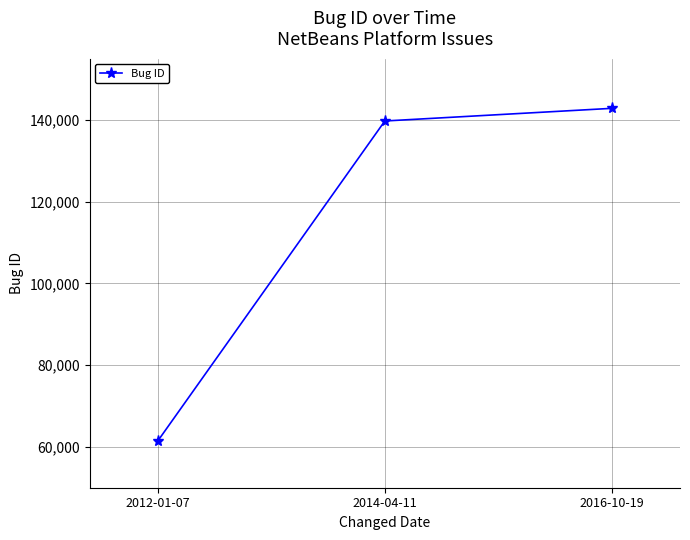

Is it true that the value at 2014-04-11 is 139753?

True